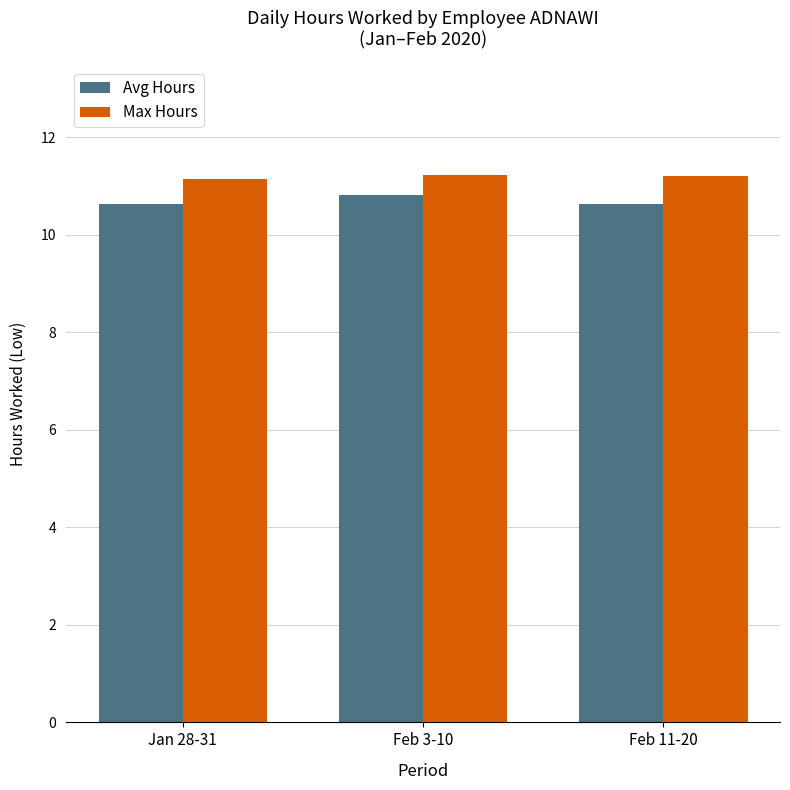

List the series in order of their overall mean, lowest first.

Avg Hours, Max Hours